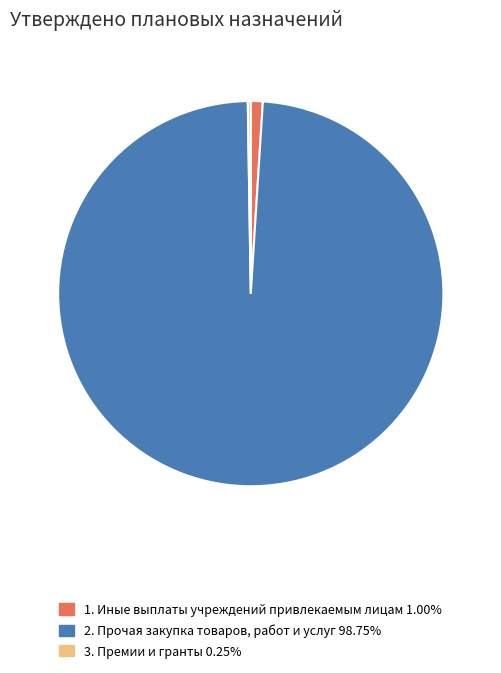

Is there a majority slice in this chart?

Yes